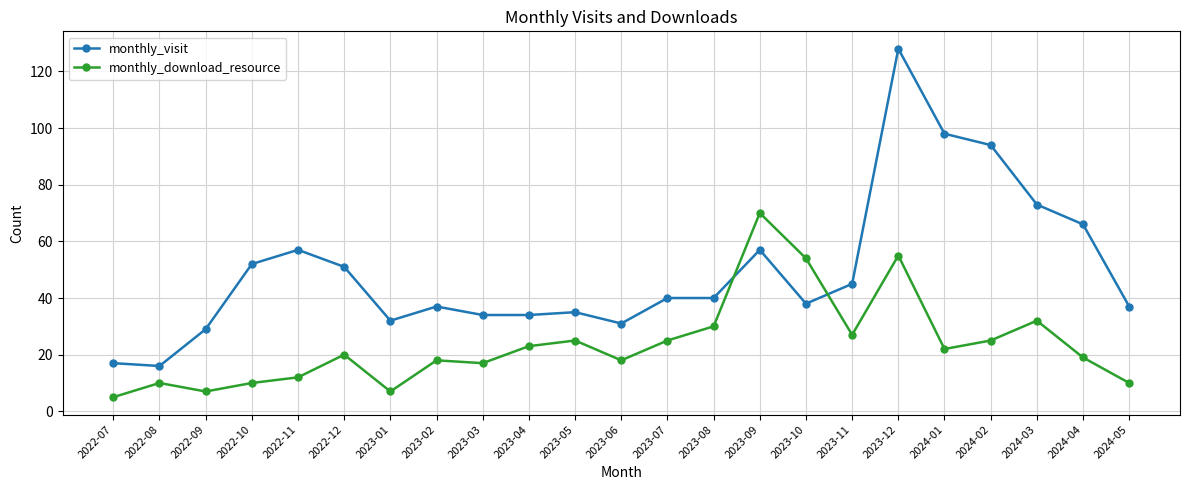

Is it true that monthly_visit equals 35 at 2023-05?

True